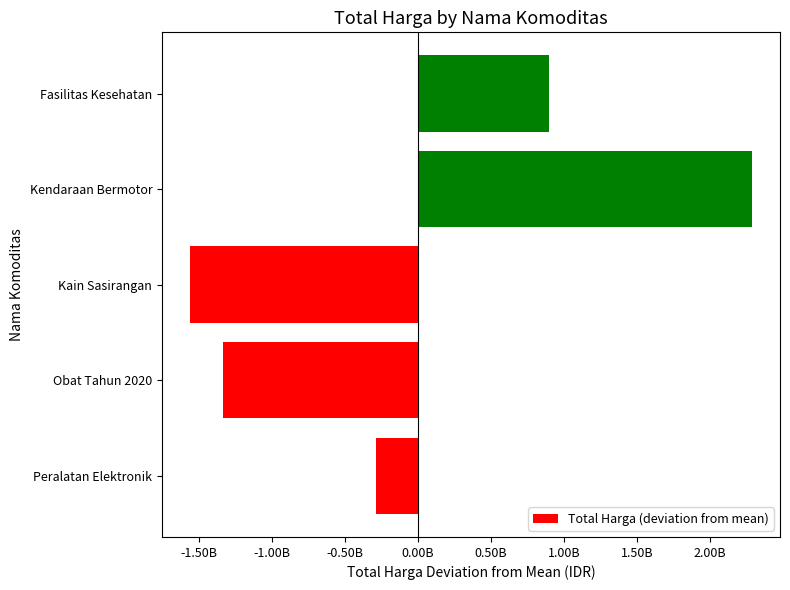

Does the chart contain any negative values?

Yes